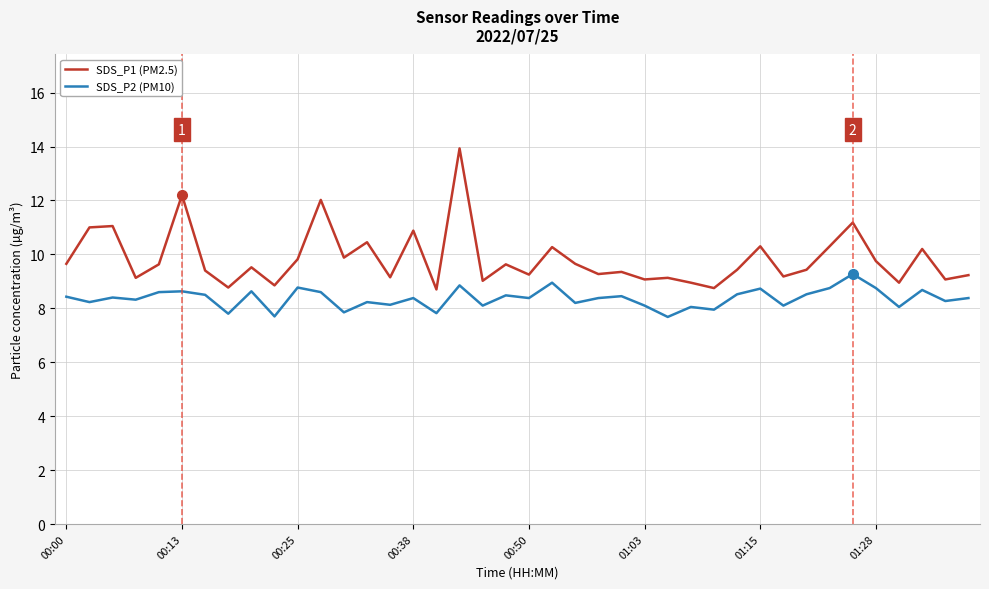

True or false: SDS_P2 (PM10) and SDS_P1 (PM2.5) intersect in this chart.

False